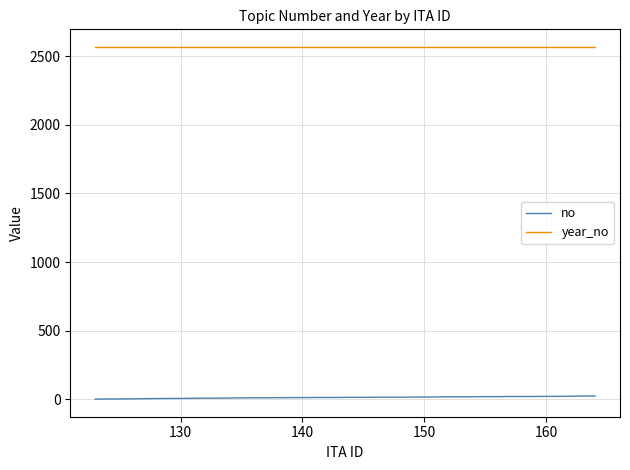

What is the maximum value shown in the chart?

2567